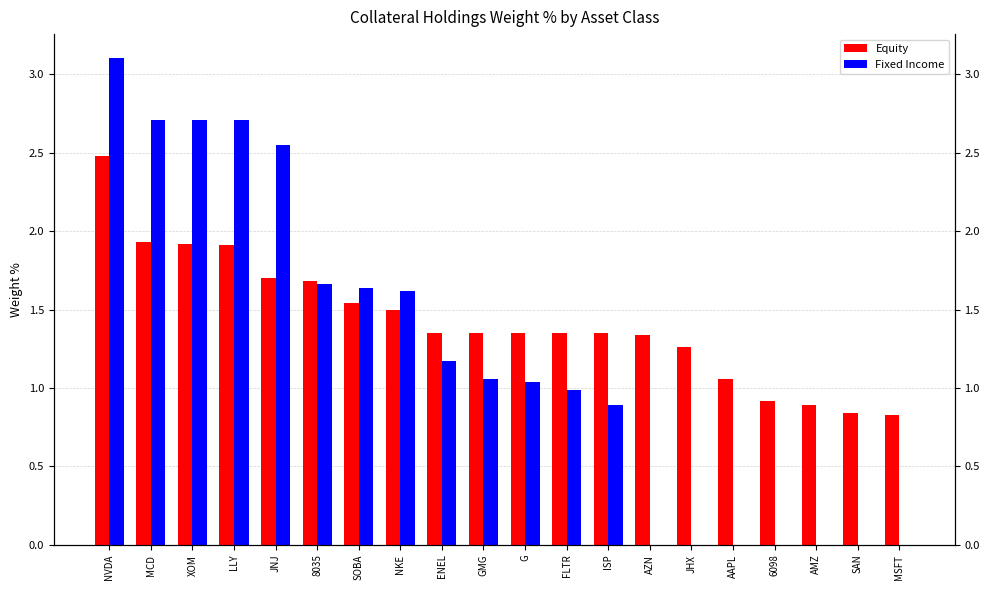

Which category has the lowest value in the Fixed Income series?

AZN